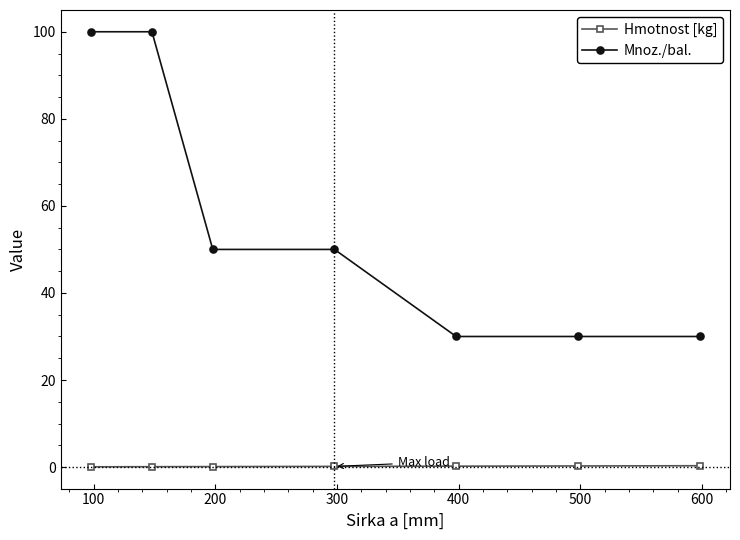

True or false: Hmotnost [kg] and Mnoz./bal. cross at least once.

False